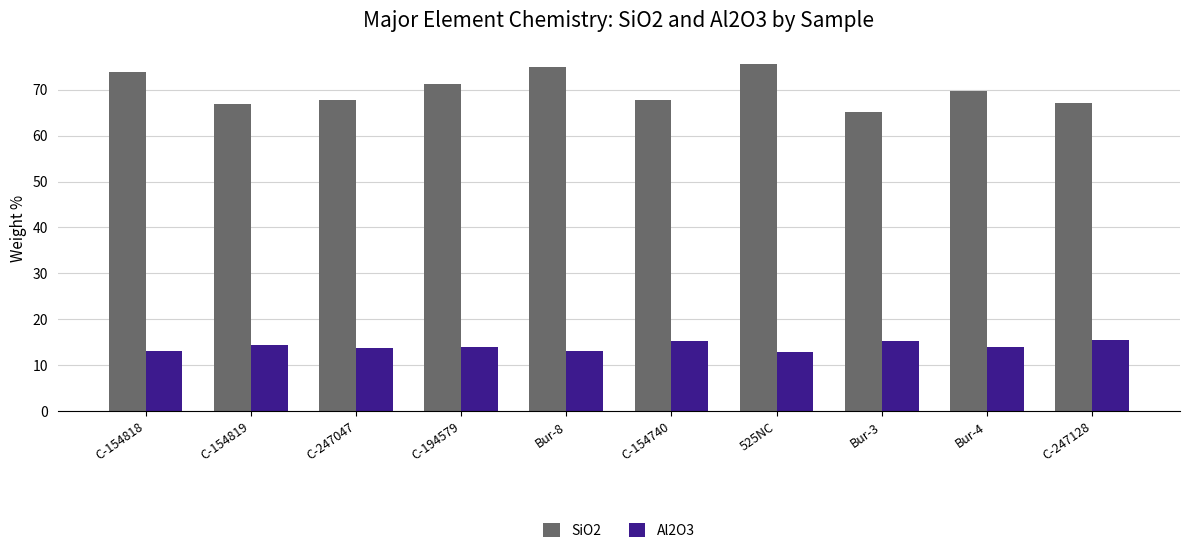

Which series has the largest range (max minus min)?

SiO2